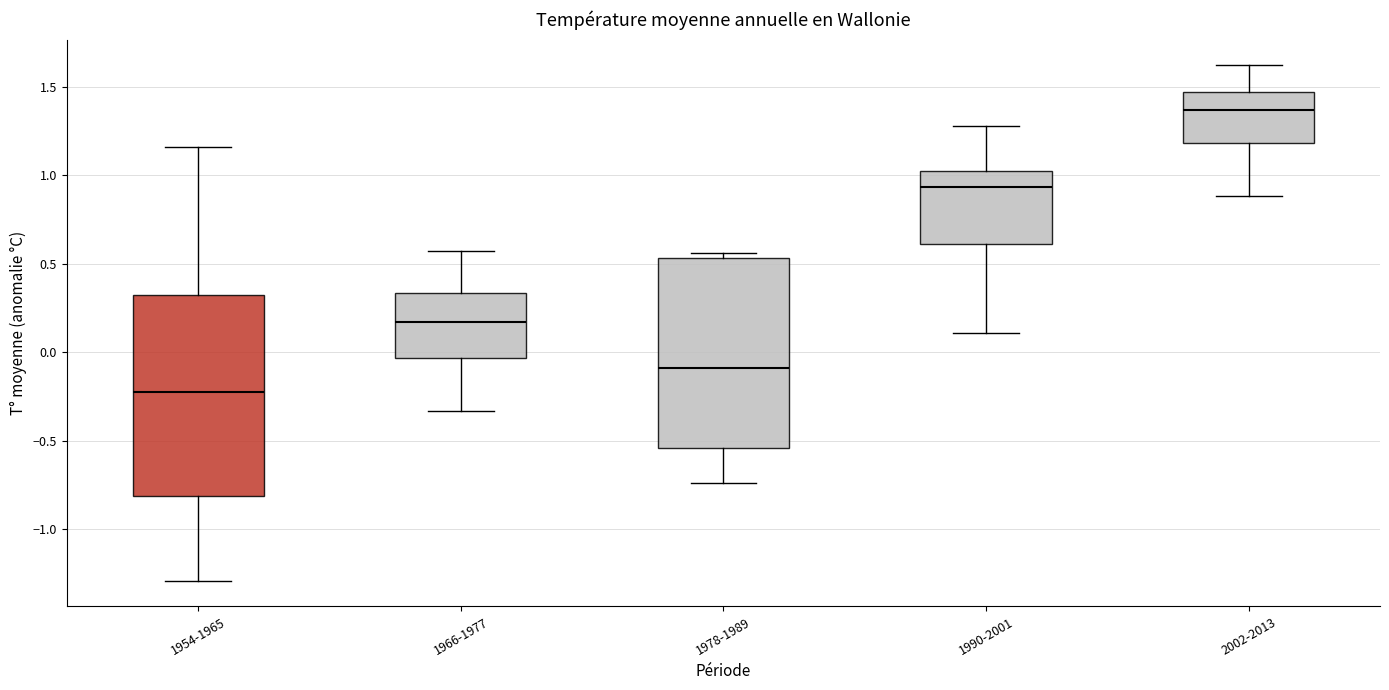

Where is the lower edge of the box for 1978-1989 on the y-axis? The values are not printed on the chart, so give them approximately, as read against the axis.

-0.55